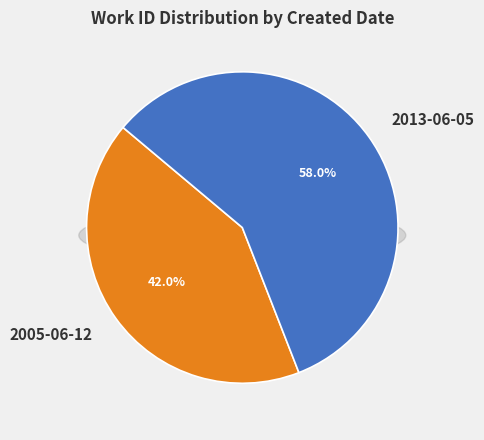

To the nearest percent, what is the difference between the 2005-06-12 and 2013-06-05 slice percentages?

16%